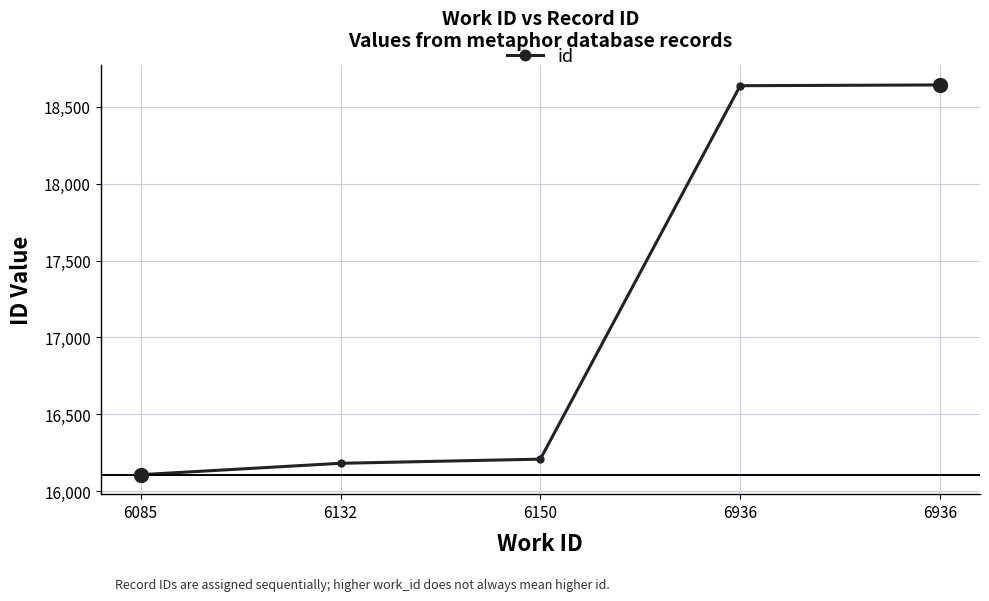

Reading right to left, transcribe all the data shown in this chart.

6936=18642	6936=18637	6150=16209	6132=16182	6085=16108